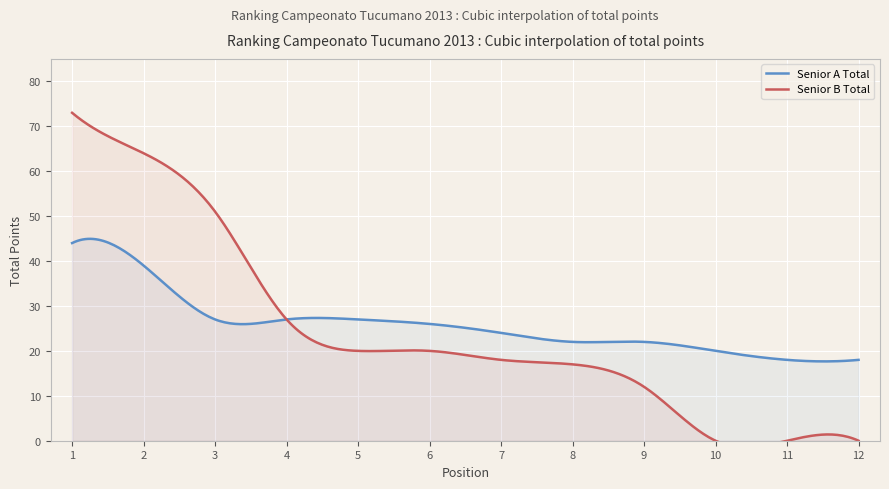

Reading left to right, list all the values displayed in this chart.

Senior A Total: 44	39	27	27	27	26	24	22	22	20	18	18
Senior B Total: 73	64	51	27	20	20	18	17	12	0	0	0